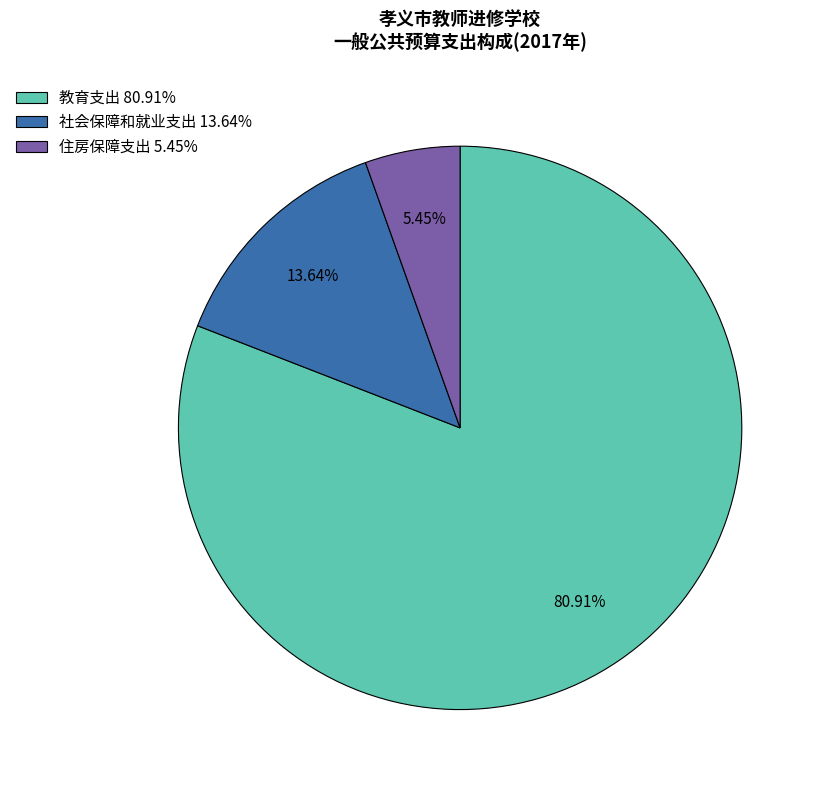

How many segments does this pie chart have?

3